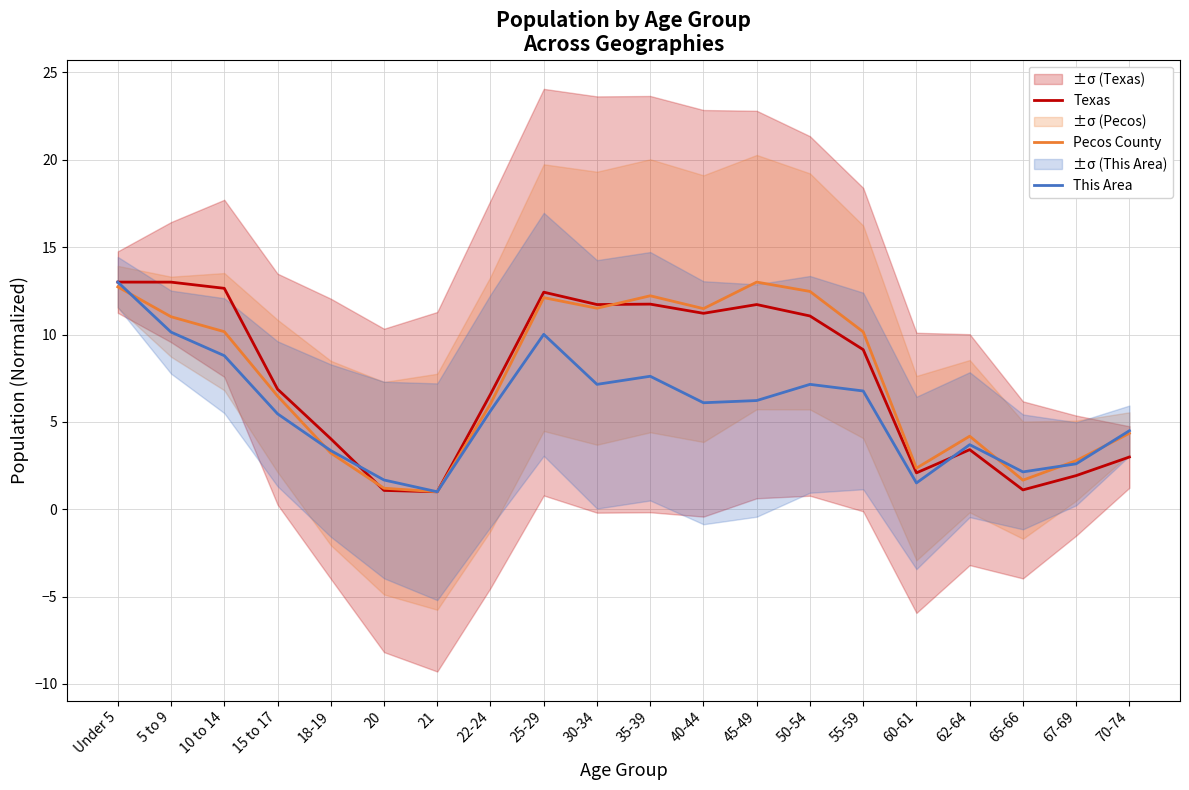

At how many categories does at least one series exceed 3?

15